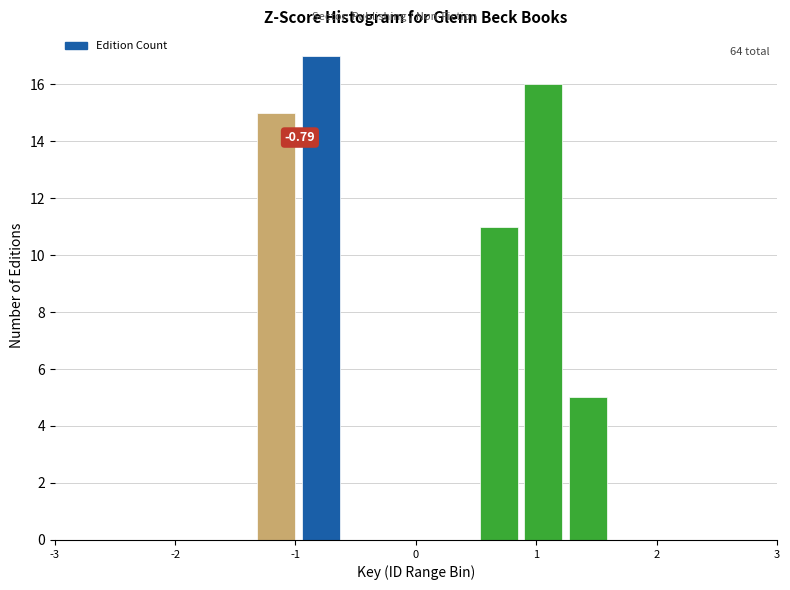

Read against the x-axis, roughly where is the centre of the tallest bar?

-0.8